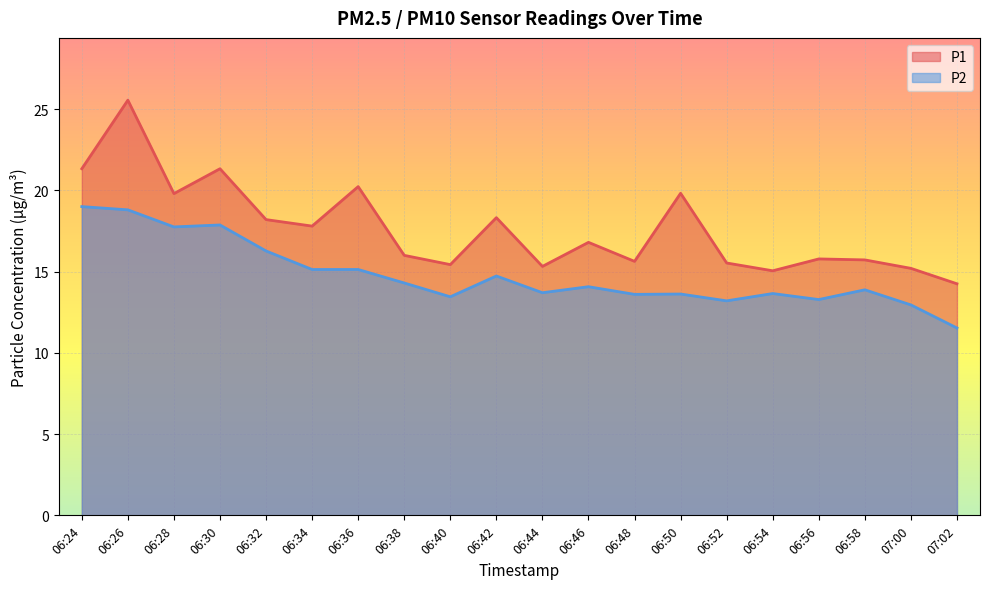

How many lines are shown in the chart?

2